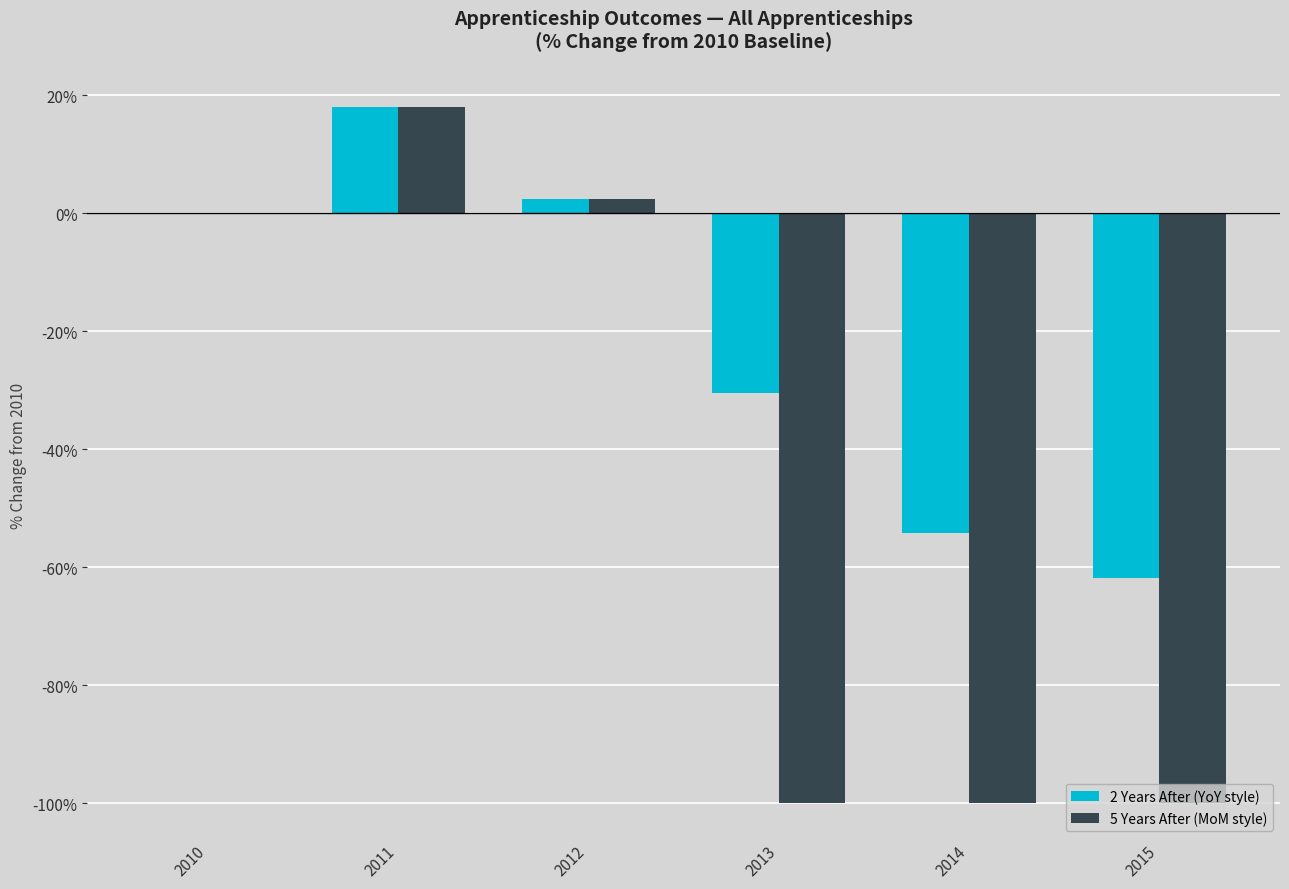

Which series changed the most between 2012 and 2014?

5 Years After (MoM style)